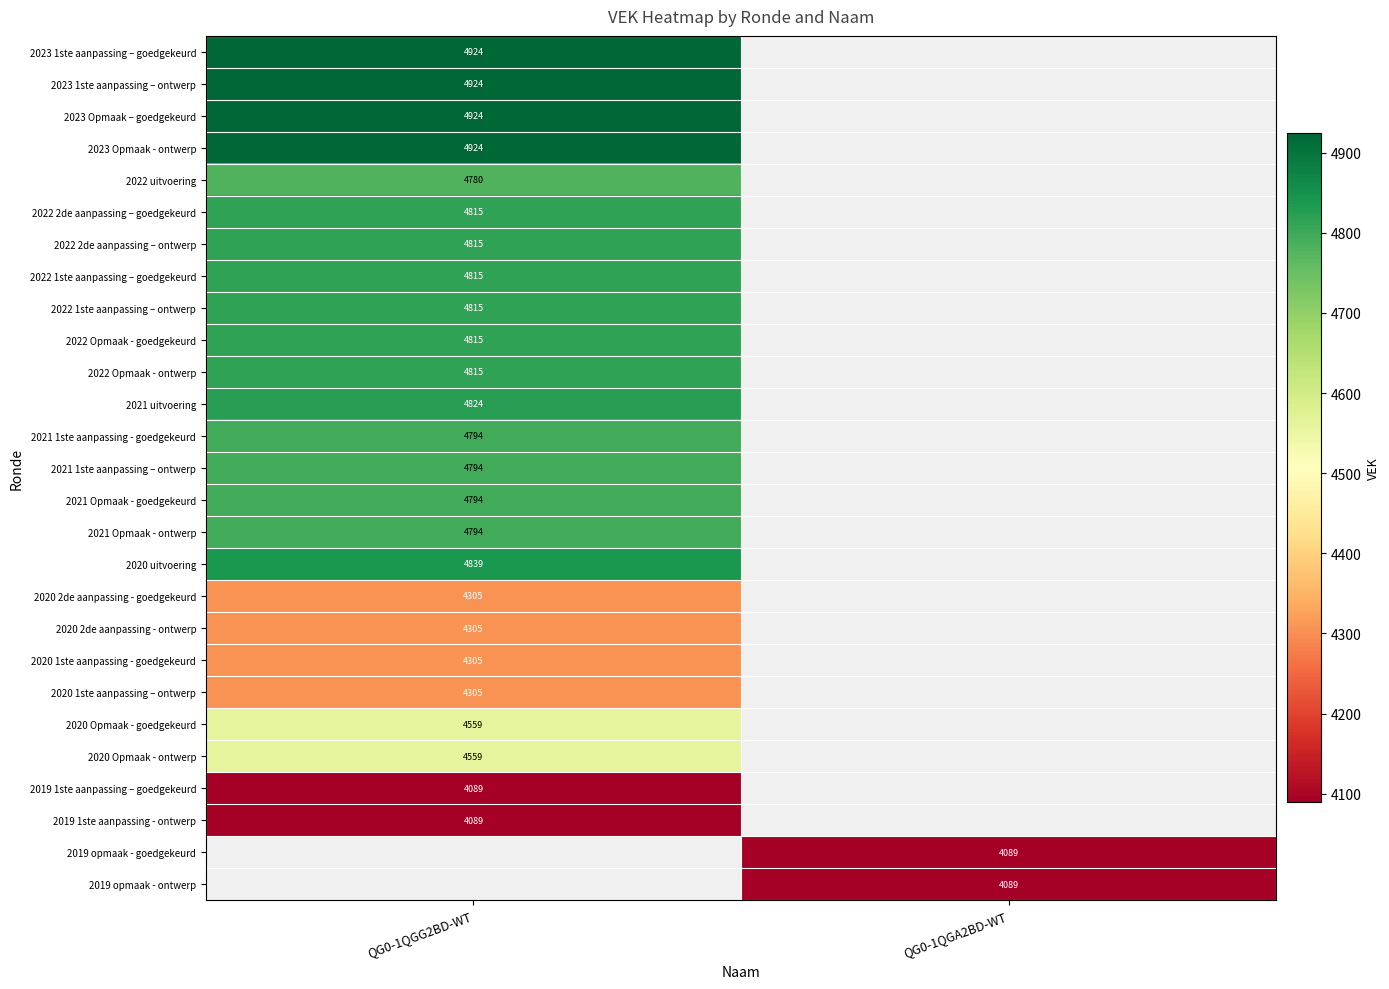

Between QG0-1QGA2BD-WT and QG0-1QGG2BD-WT, which is larger?

QG0-1QGG2BD-WT